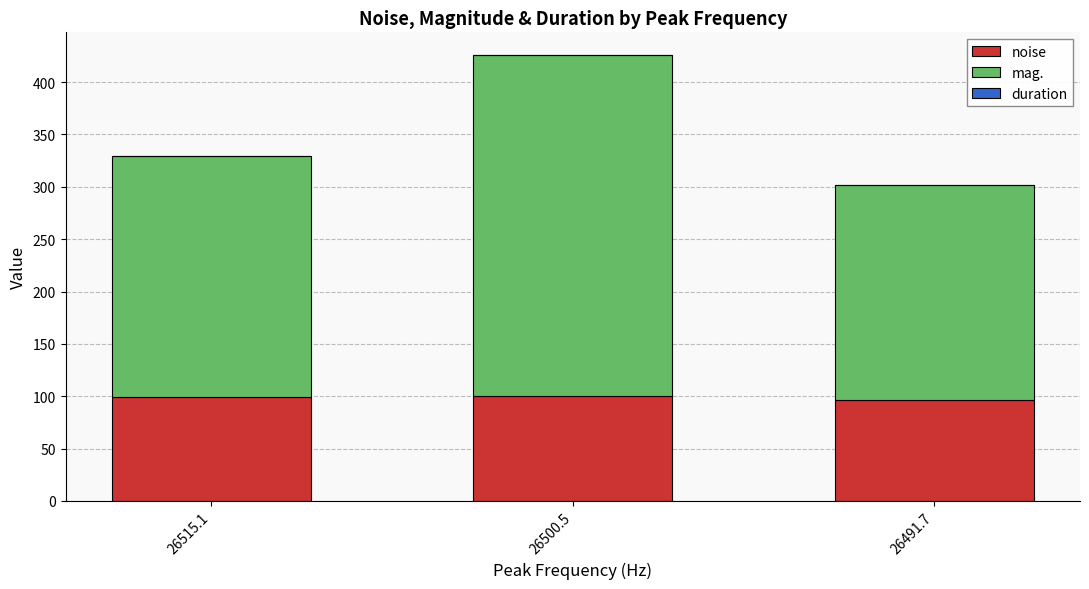

What is the maximum value for noise?

99.9